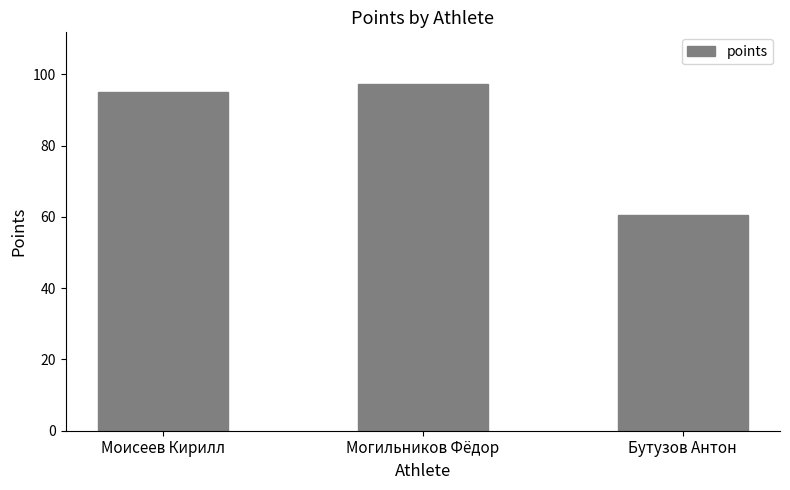

What value does the data have at Моисеев Кирилл?

95.1